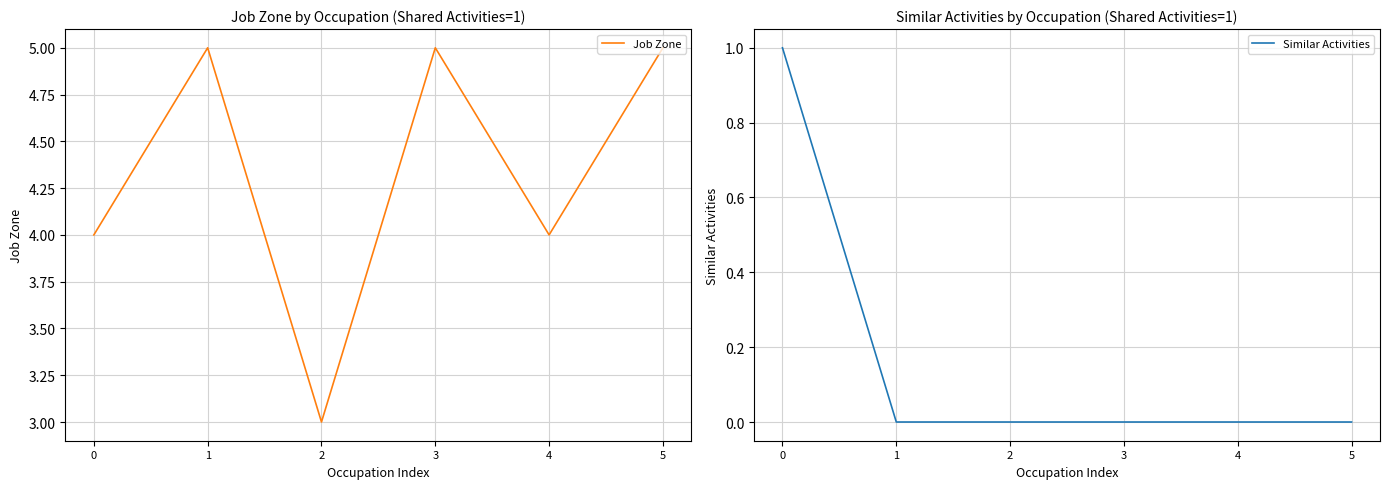

What is the difference between the maximum and minimum values in the Job Zone series?

2